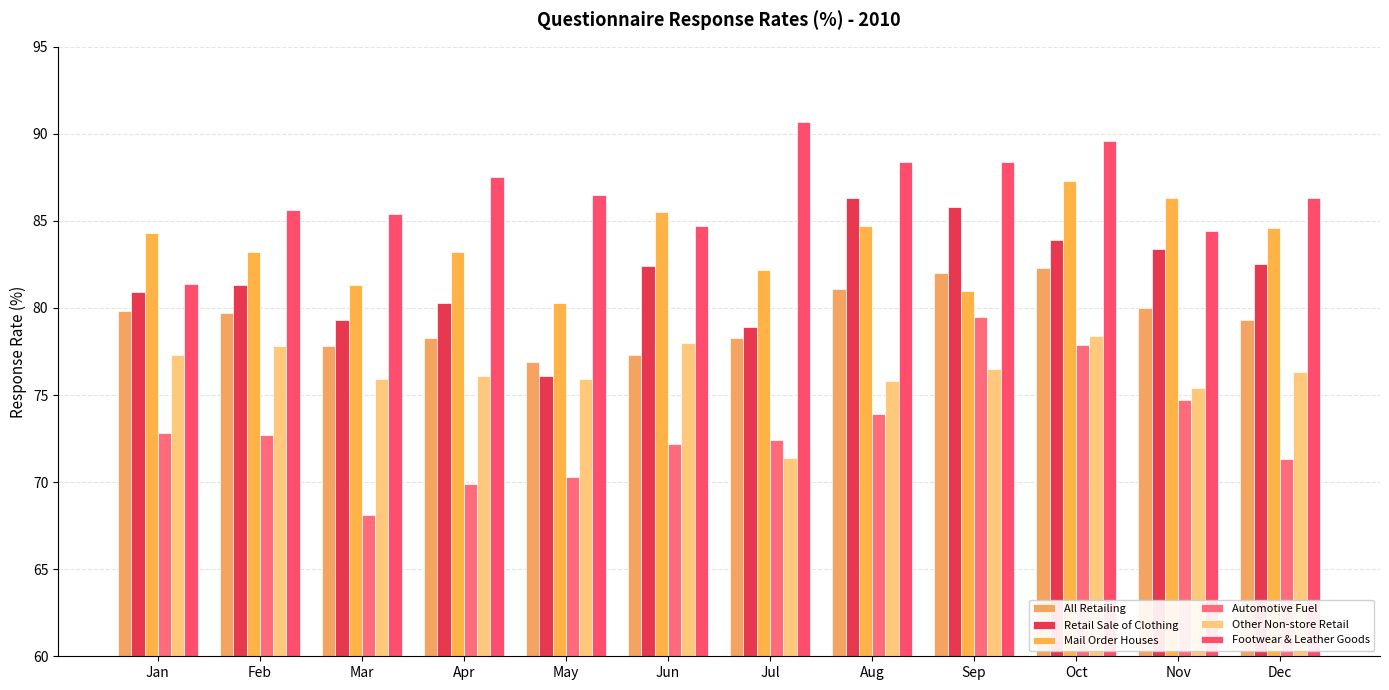

What is the value of the Footwear & Leather Goods bar at the 1st from the left?

81.4